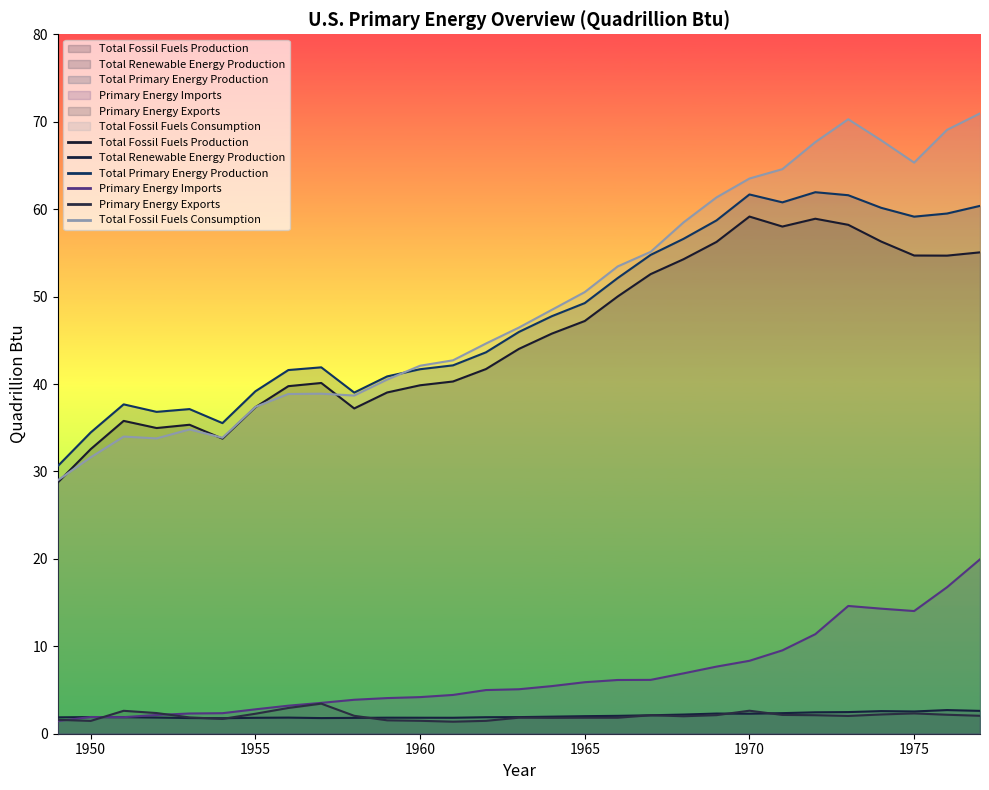

What is the sum of all Primary Energy Imports values?

195.4